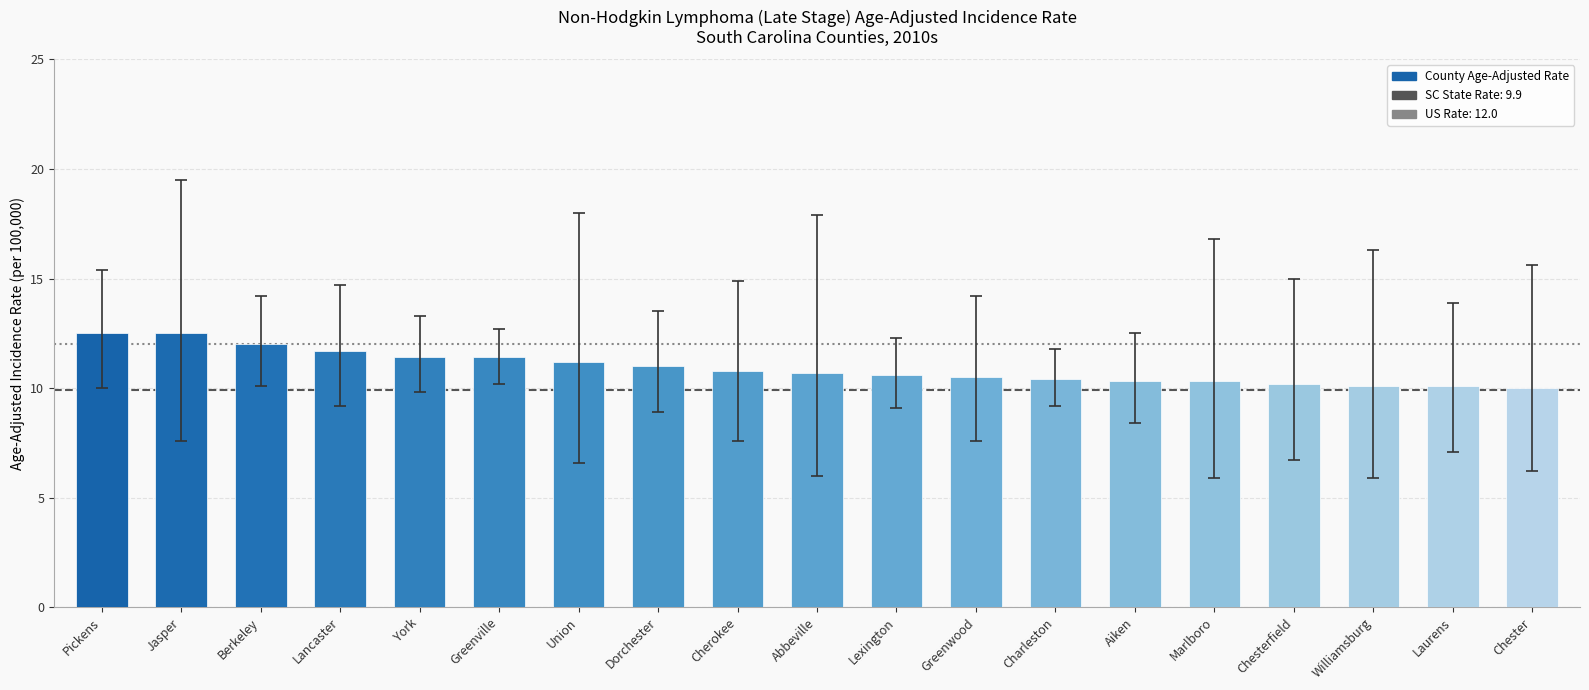

What is the maximum value shown in the chart?

12.5